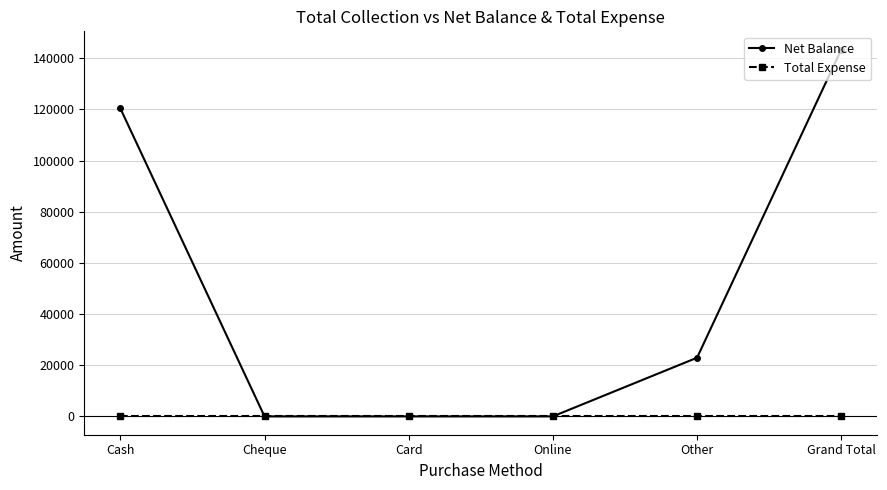

True or false: Net Balance has more than 2 interior local peaks.

False